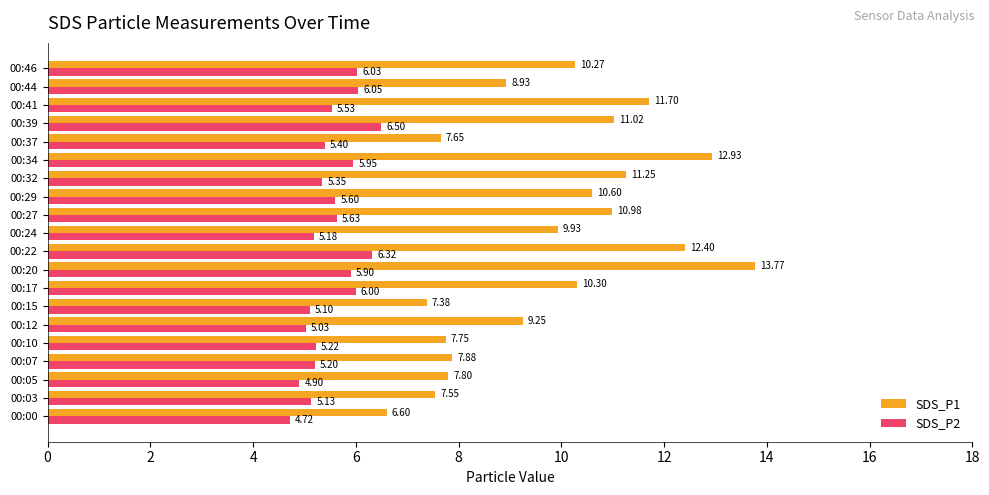

At which category is the sum across all series the highest?

00:20